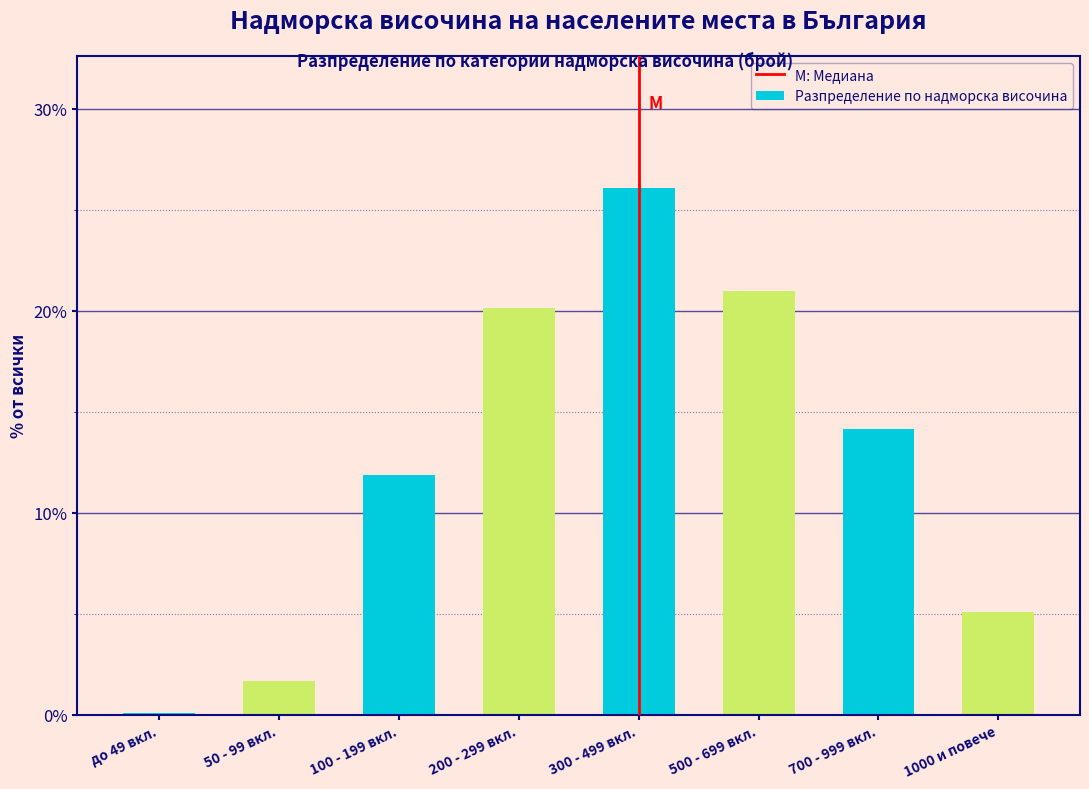

Reading right to left, extract all data points from this chart.

1000 и повече=5.1	700 - 999 вкл.=14.1	500 - 699 вкл.=21.0	300 - 499 вкл.=26.1	200 - 299 вкл.=20.1	100 - 199 вкл.=11.8	50 - 99 вкл.=1.7	до 49 вкл.=0.1